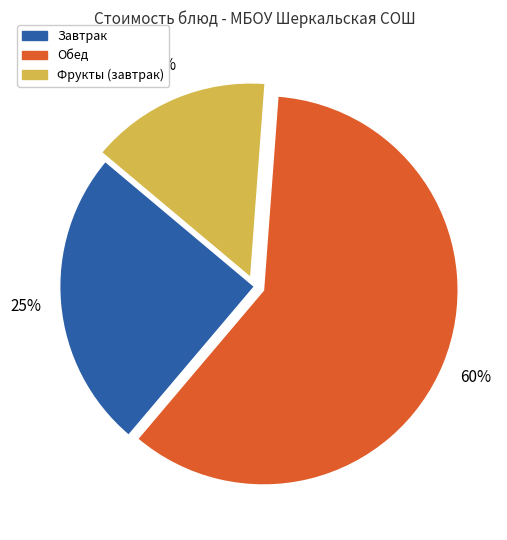

To the nearest percent, what is the average slice percentage?

33%